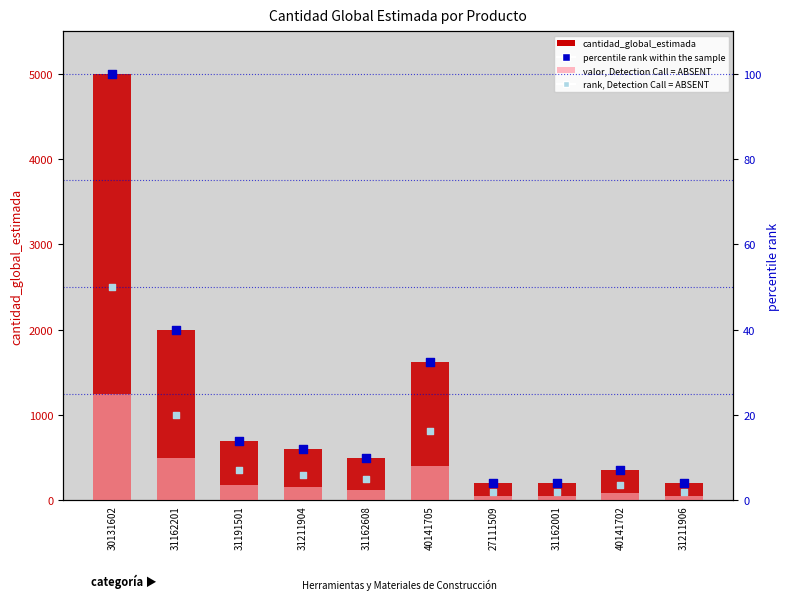

Which series has the largest total across all categories?

cantidad_global_estimada